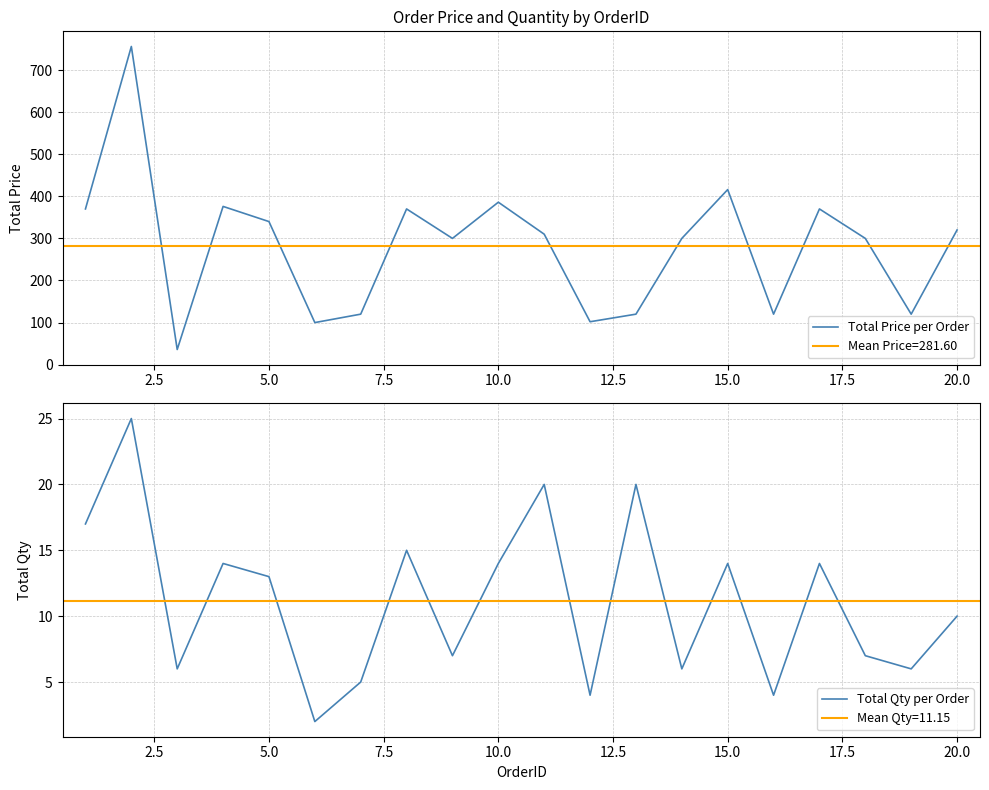

Reading right to left, list all the values displayed in this chart.

Total Price per Order: 320	120	300	370	120	416	300	120	102	310	386	300	370	120	100	340	376	36	756	370
Total Qty per Order: 10	6	7	14	4	14	6	20	4	20	14	7	15	5	2	13	14	6	25	17